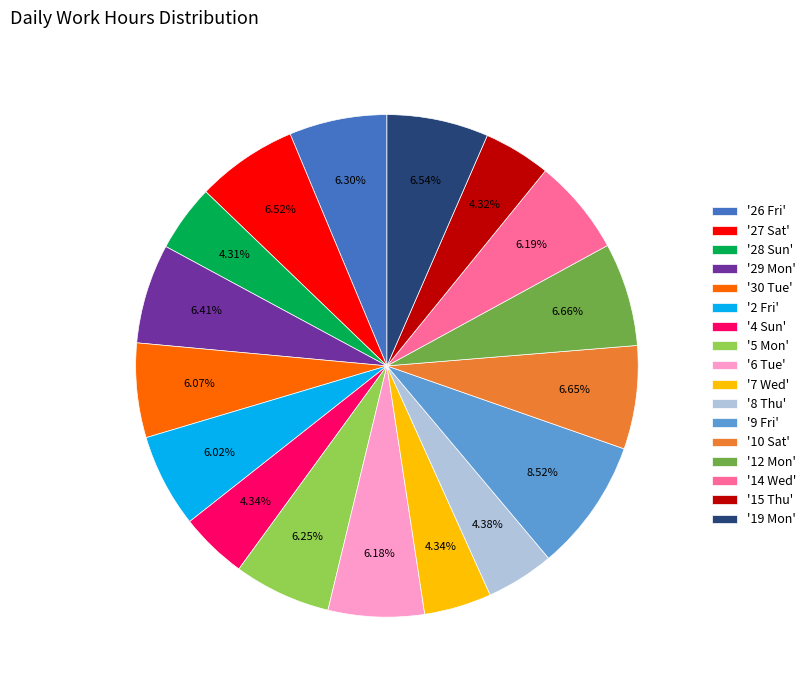

Is there a majority slice in this chart?

No